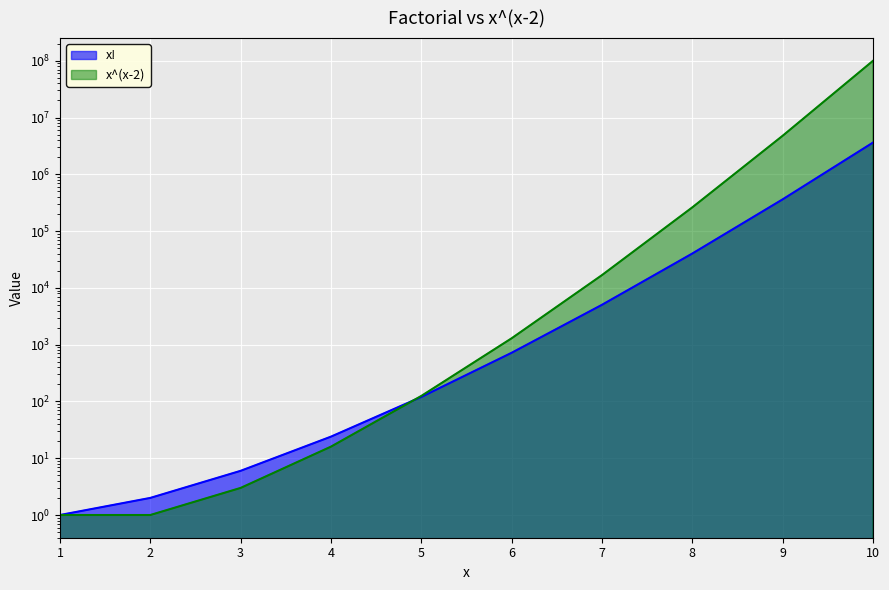

What are all the series names shown in the legend?

x!, x^(x-2)